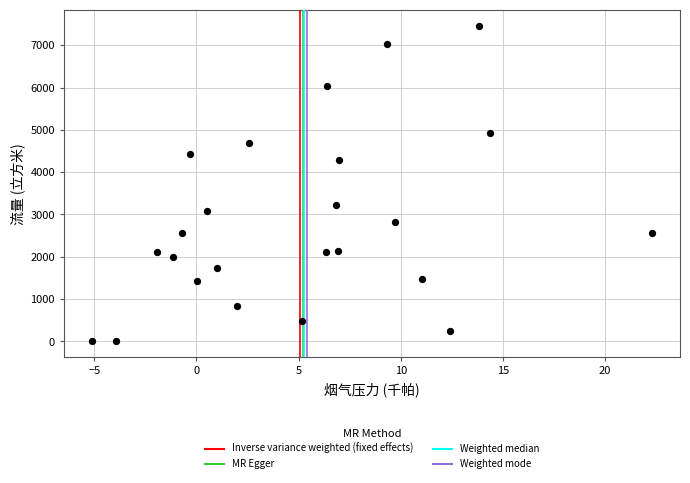

What is the range of Y values (max minus min)?

7465.6